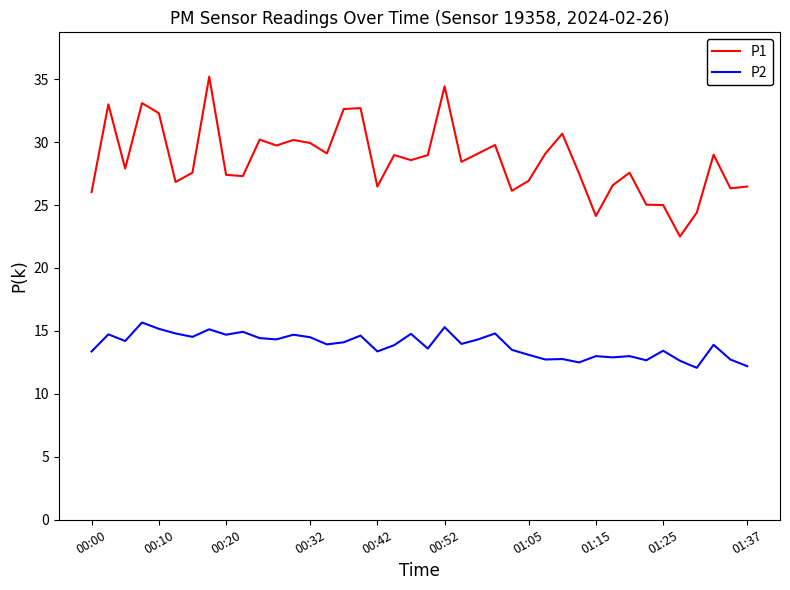

What is the maximum value shown in the chart?

35.2